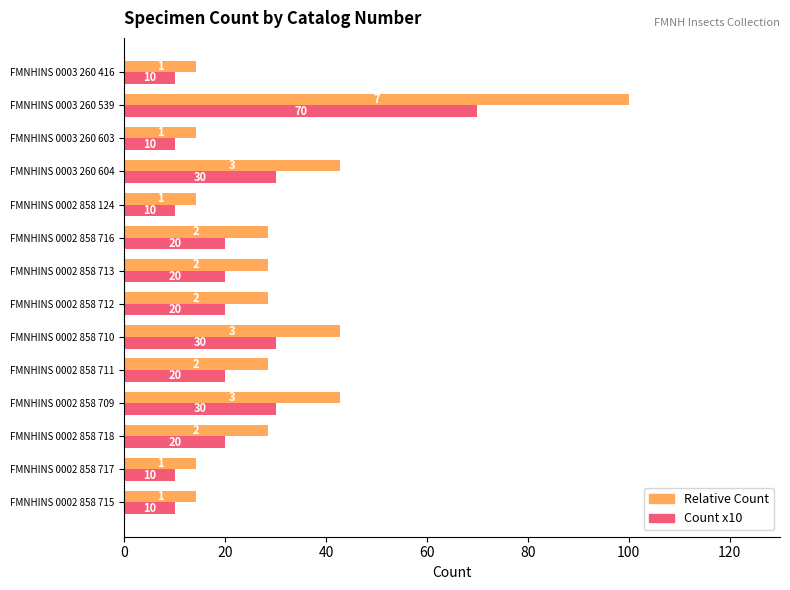

What is the average value of the Count x10 series?

22.1